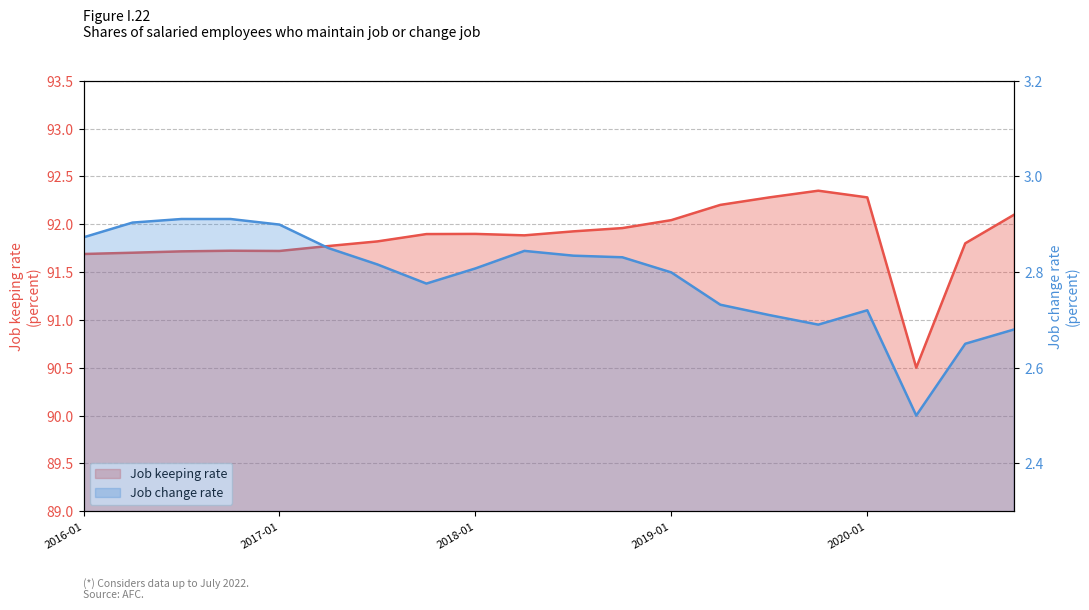

Reading right to left, what are all the values shown in this chart?

Job keeping rate: 92.1	91.8	90.5	92.3	92.3	92.3	92.2	92.0	92.0	91.9	91.9	91.9	91.9	91.8	91.8	91.7	91.7	91.7	91.7	91.7
Job change rate: 2.7	2.6	2.5	2.7	2.7	2.7	2.7	2.8	2.8	2.8	2.8	2.8	2.8	2.8	2.9	2.9	2.9	2.9	2.9	2.9